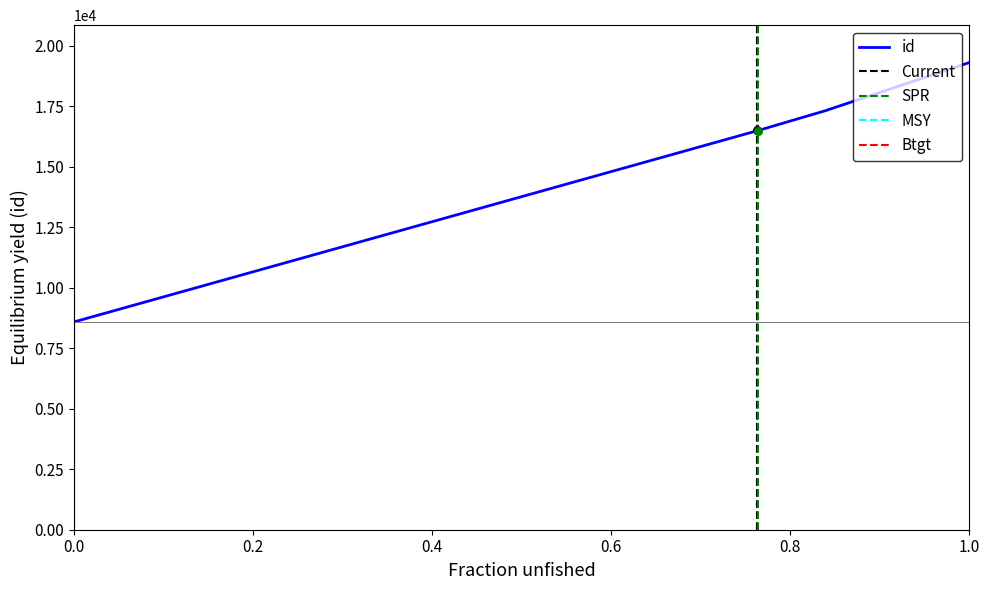

Which has a higher value, 6219 or 3313?

6219